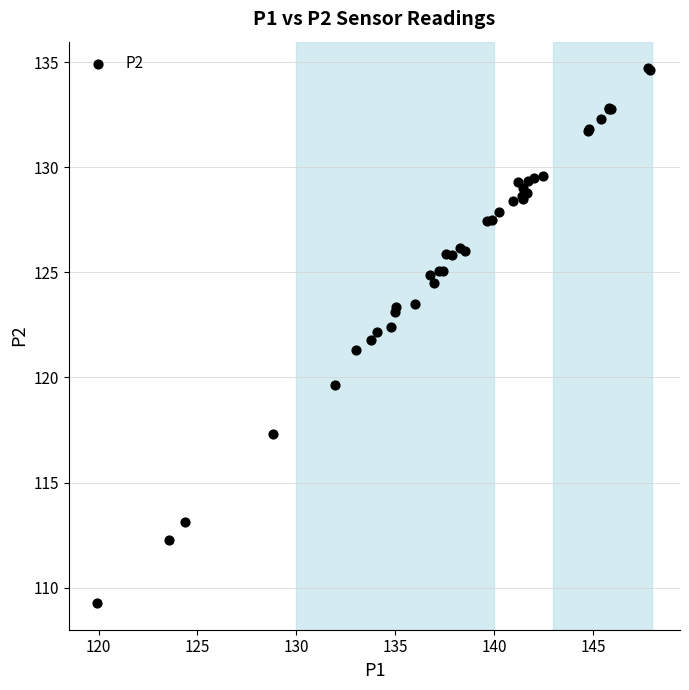

What Y value in the scatter plot is closest to 121?

121.3